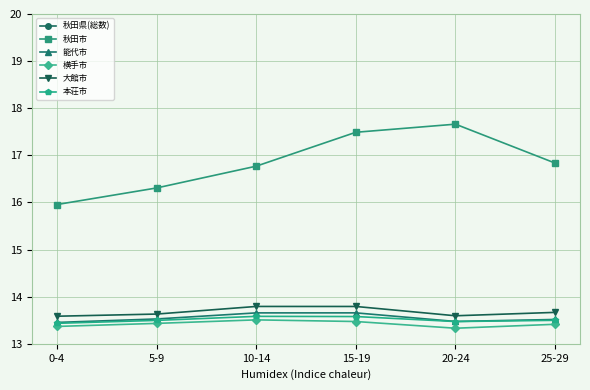

True or false: 本荘市 and 大館市 cross at least once.

False